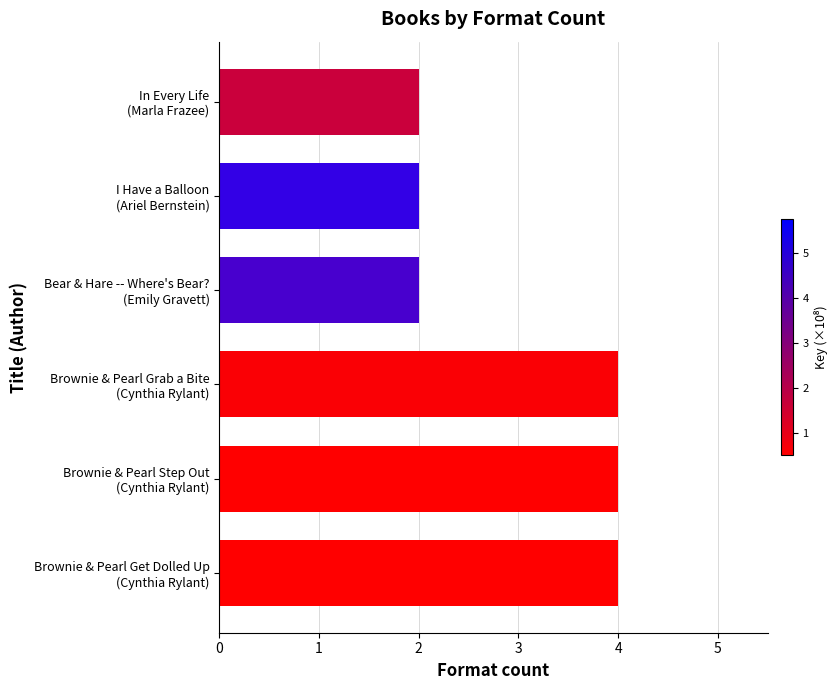

What is the average value?

3